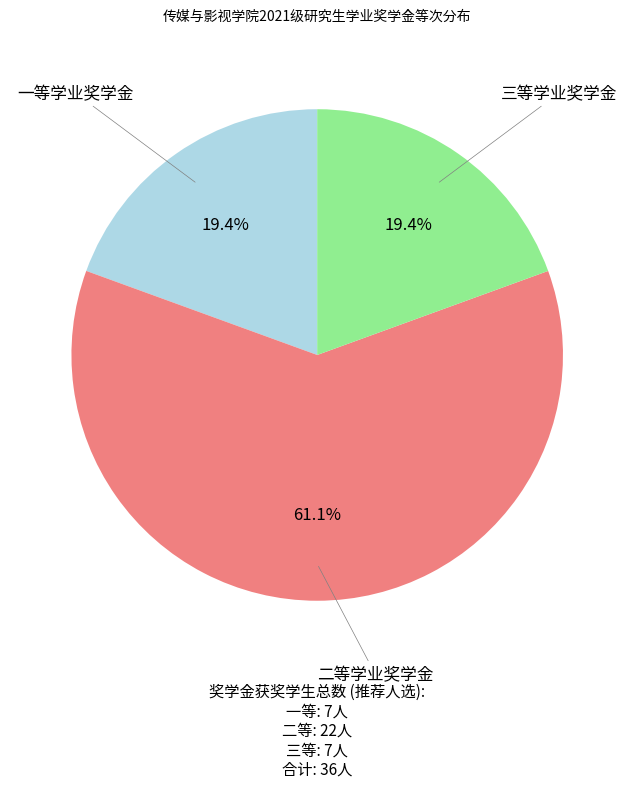

How many segments does this pie chart have?

3